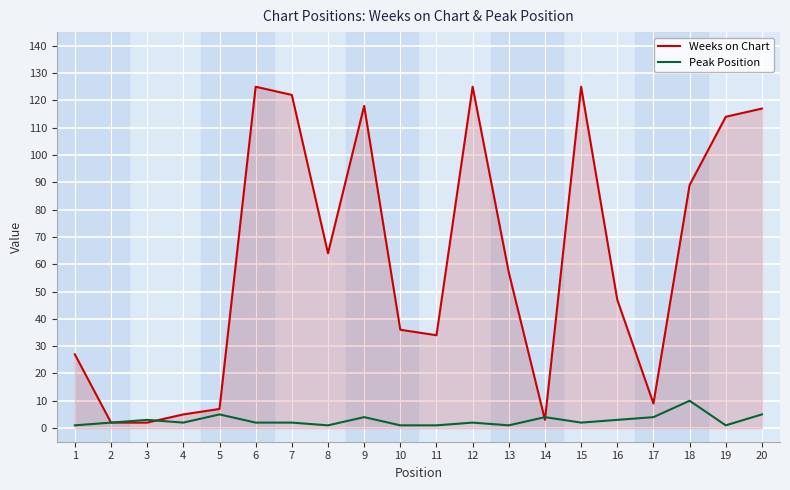

What is the greatest value displayed?

125